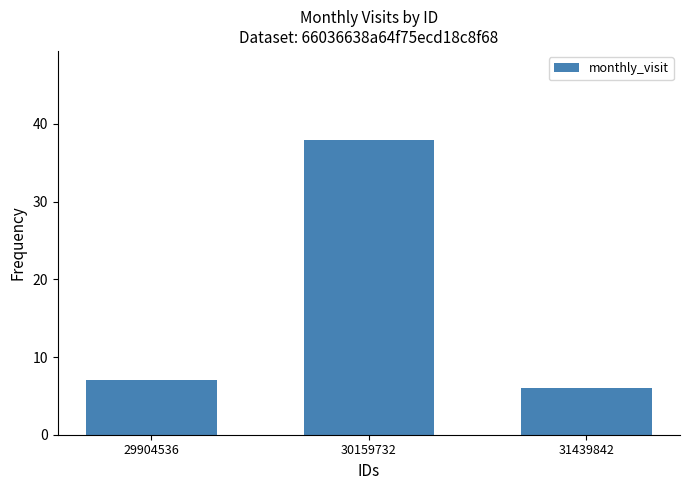

At which label is the value closest to 22?

29904536